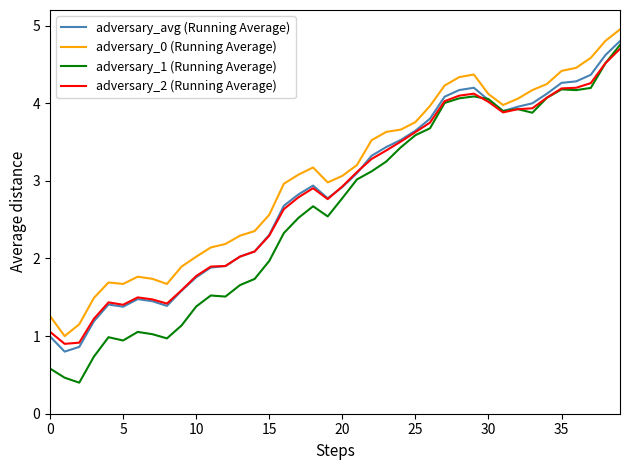

Which series has the largest total across all categories?

adversary_0 (Running Average)